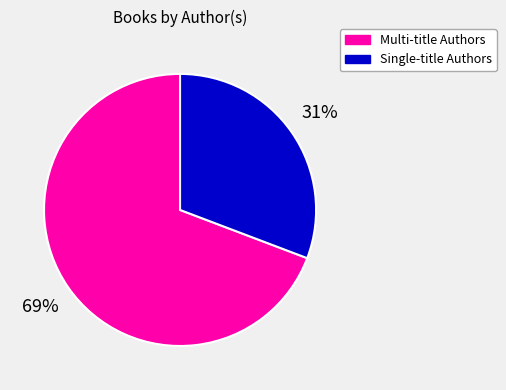

To the nearest percent, what is the average slice percentage?

50%